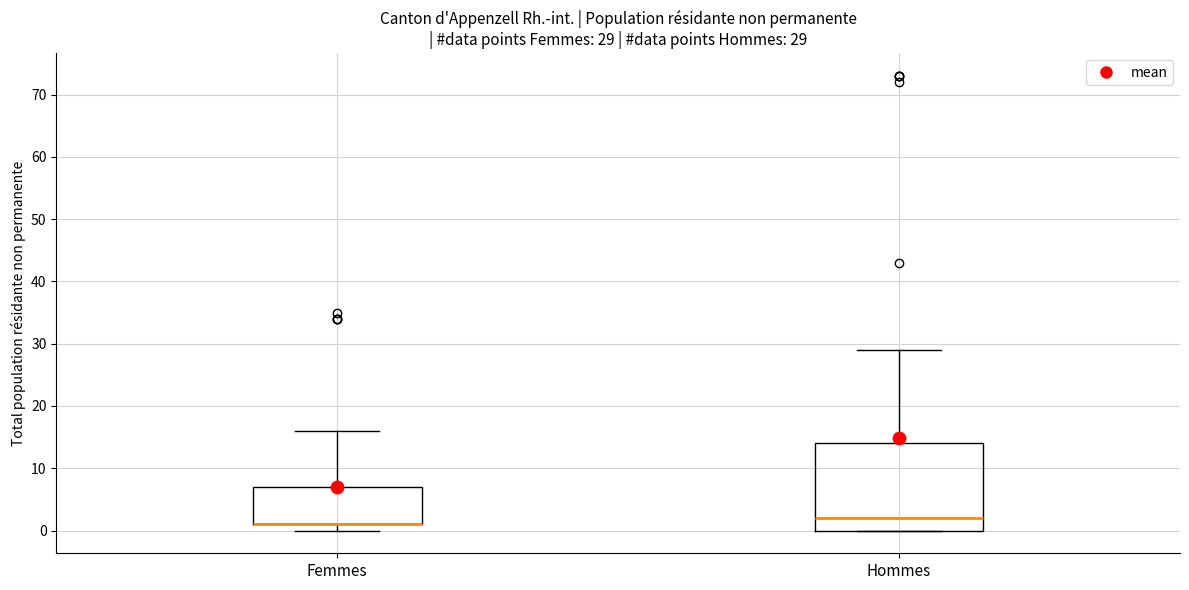

Comparing the boxes themselves (not the whiskers), which one is the tallest?

Hommes